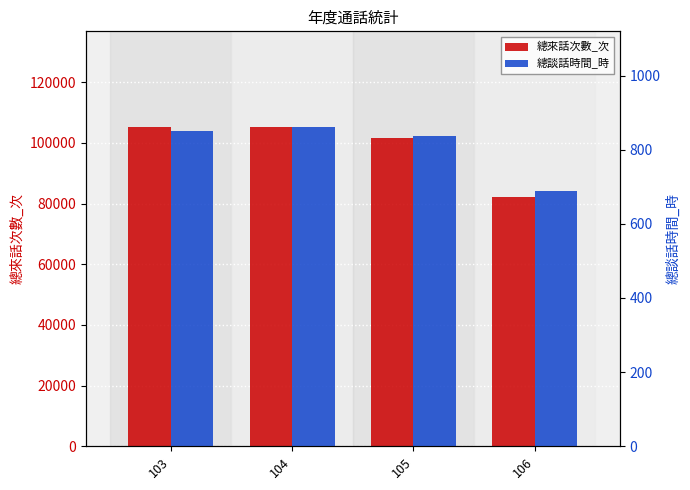

How many bars are there in each group?

2